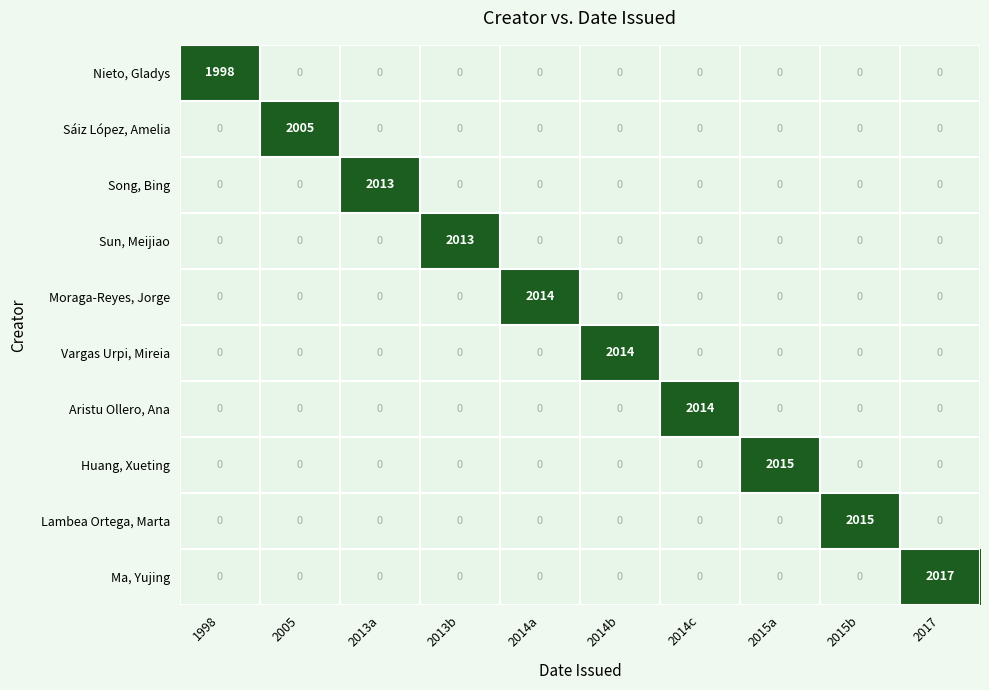

How many positive values does the Lambea Ortega, Marta series have?

1